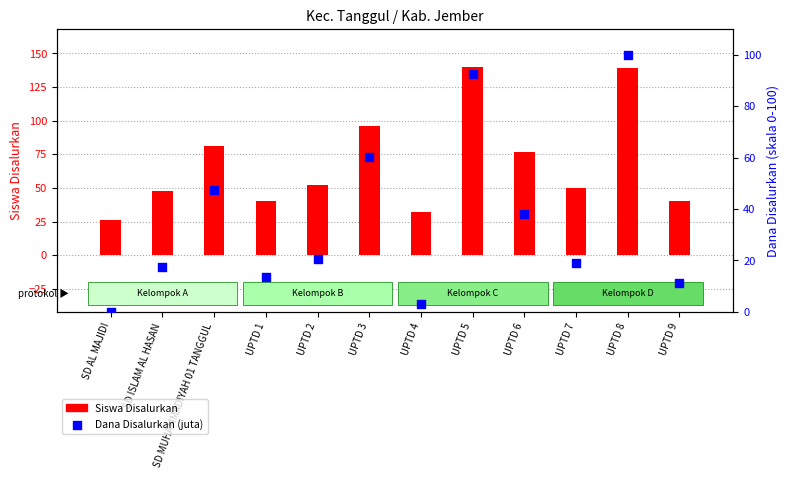

Which series has the largest total across all categories?

Siswa Disalurkan